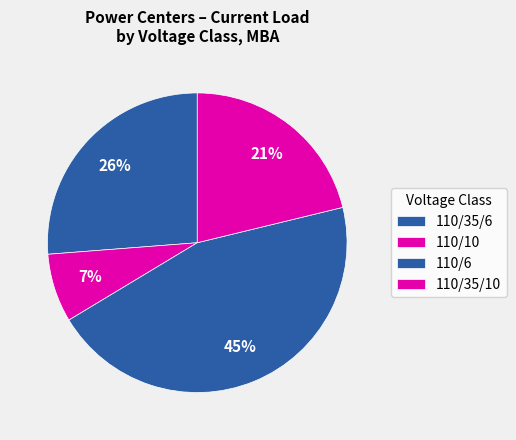

How many segments does this pie chart have?

4